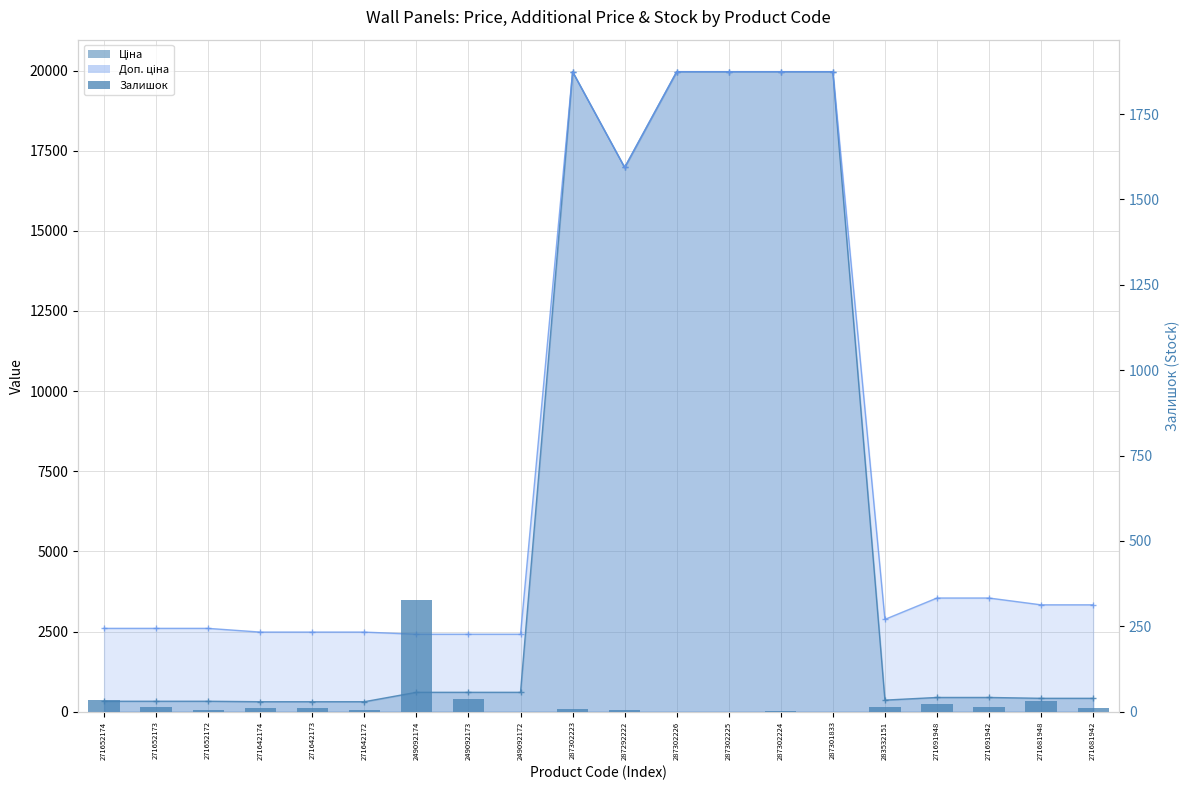

At which label does the data first exceed 10?

271652174